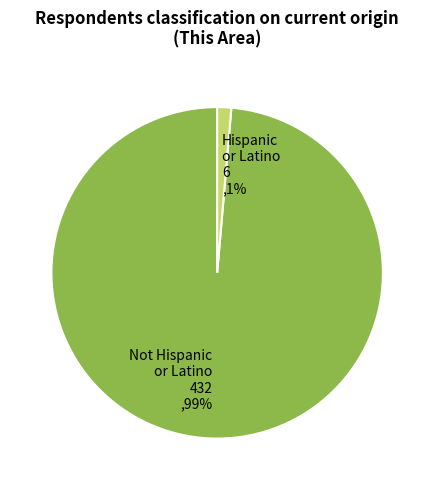

How many slices are in this pie chart?

2